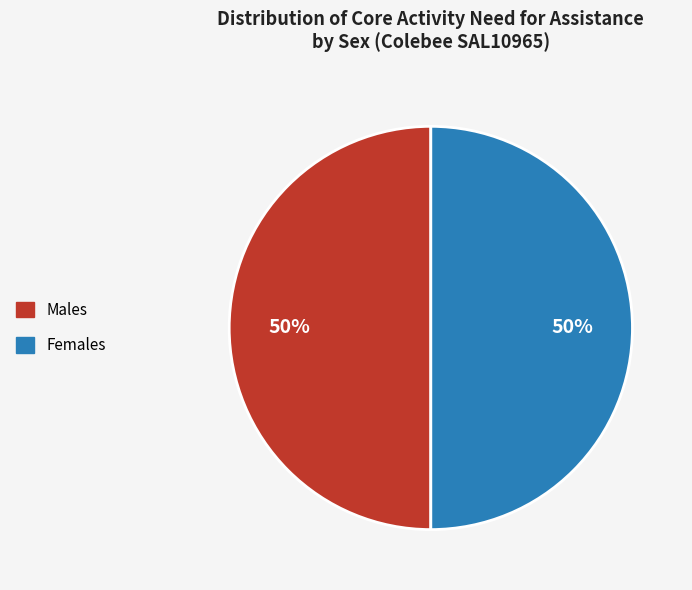

The Females slice represents 50% of the pie. True or false?

True